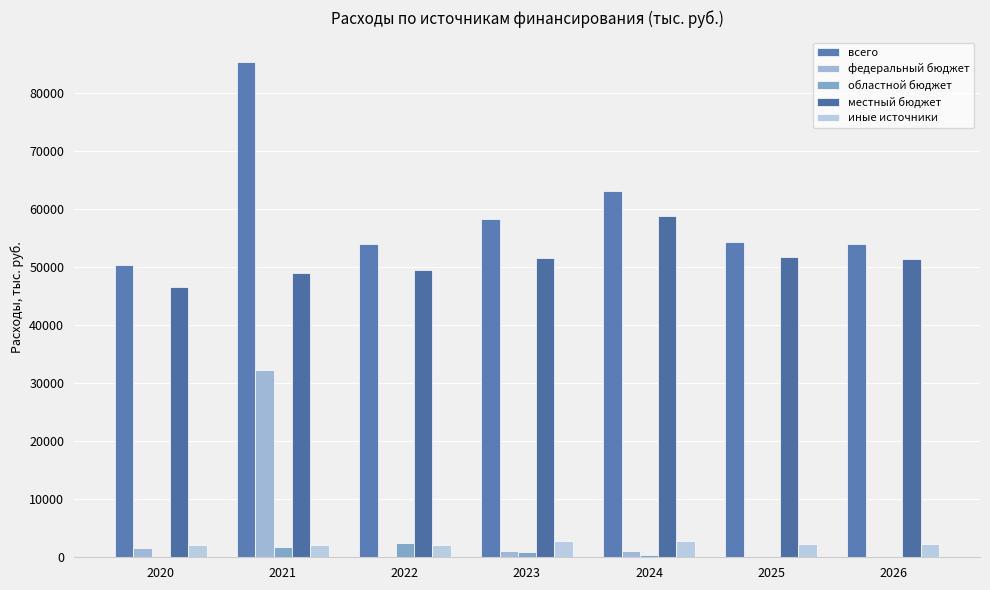

What is the spread (max minus min) of values at 2026?

54005.1